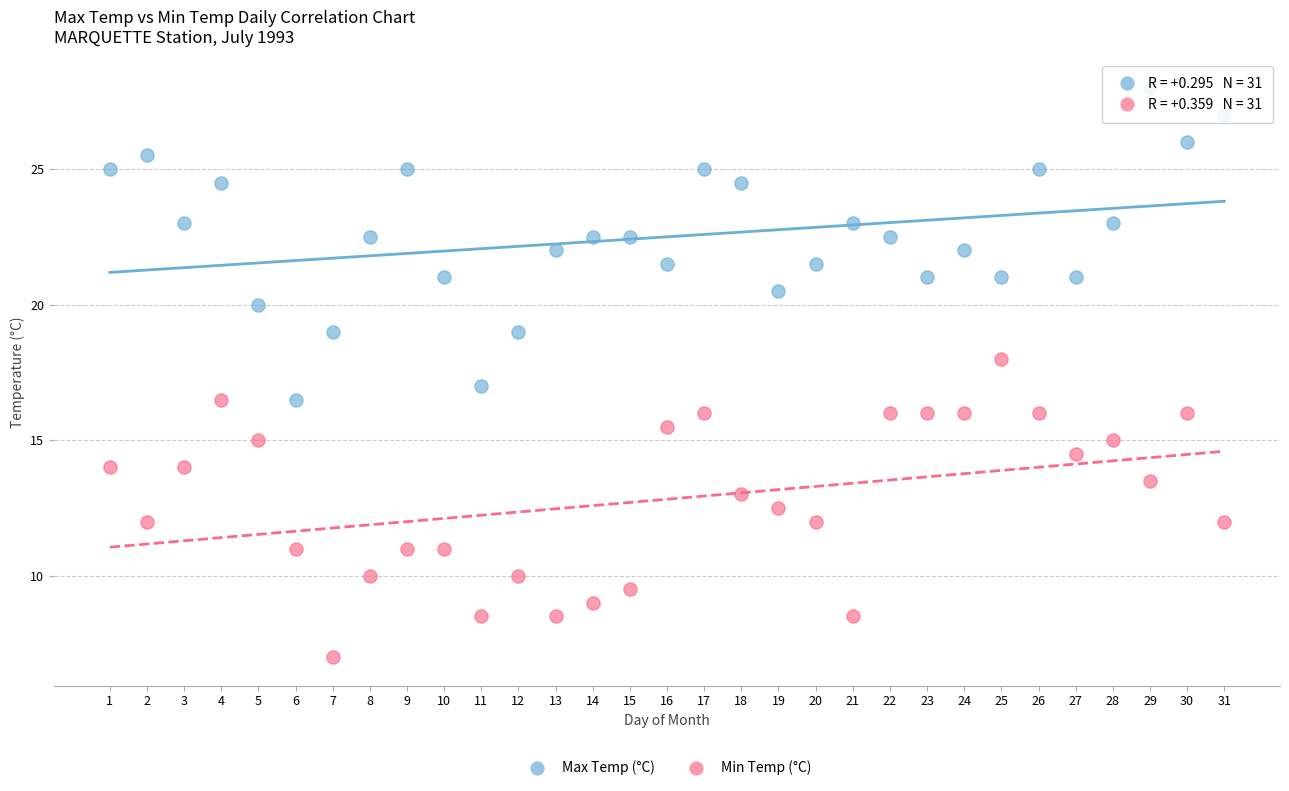

Which series contains the lowest Y value?

Min Temp (°C)